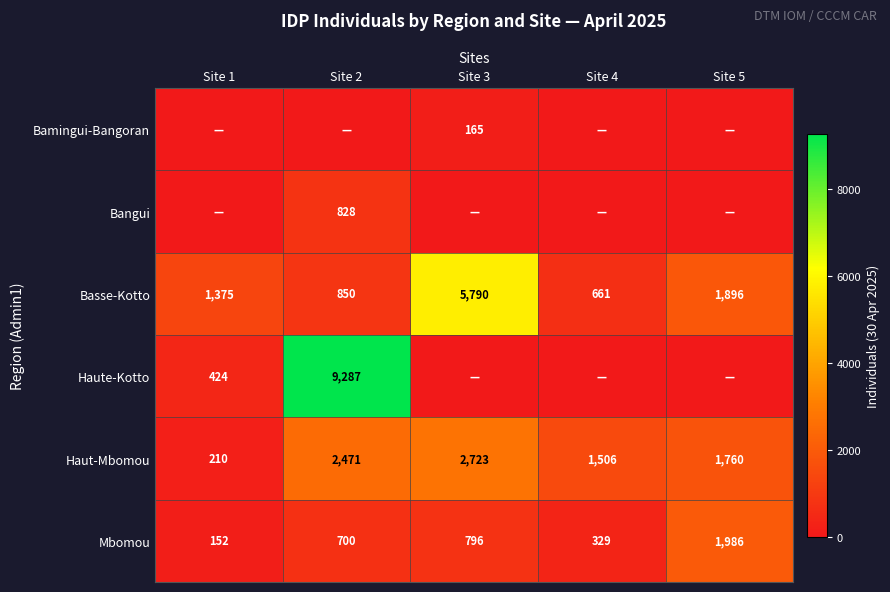

What is the difference between the Basse-Kotto values at Site 5 and Site 2?

1046